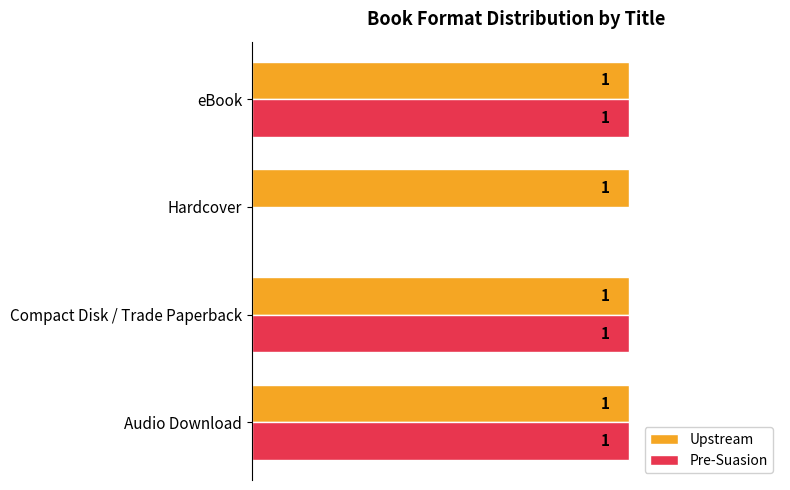

At which label is Pre-Suasion closest to 0?

Hardcover